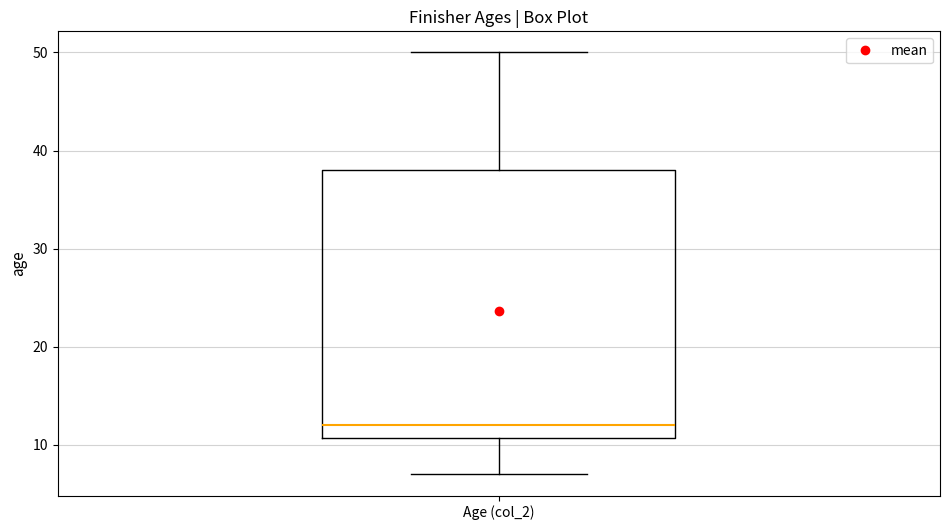

Transcribe this box plot: give where the median line is, the range the box spans, and where the two whiskers end, as read against the y-axis. The values are not printed on the chart, so give them approximately, as read against the axis.

median 12, box 11 to 38, whiskers 7 to 50